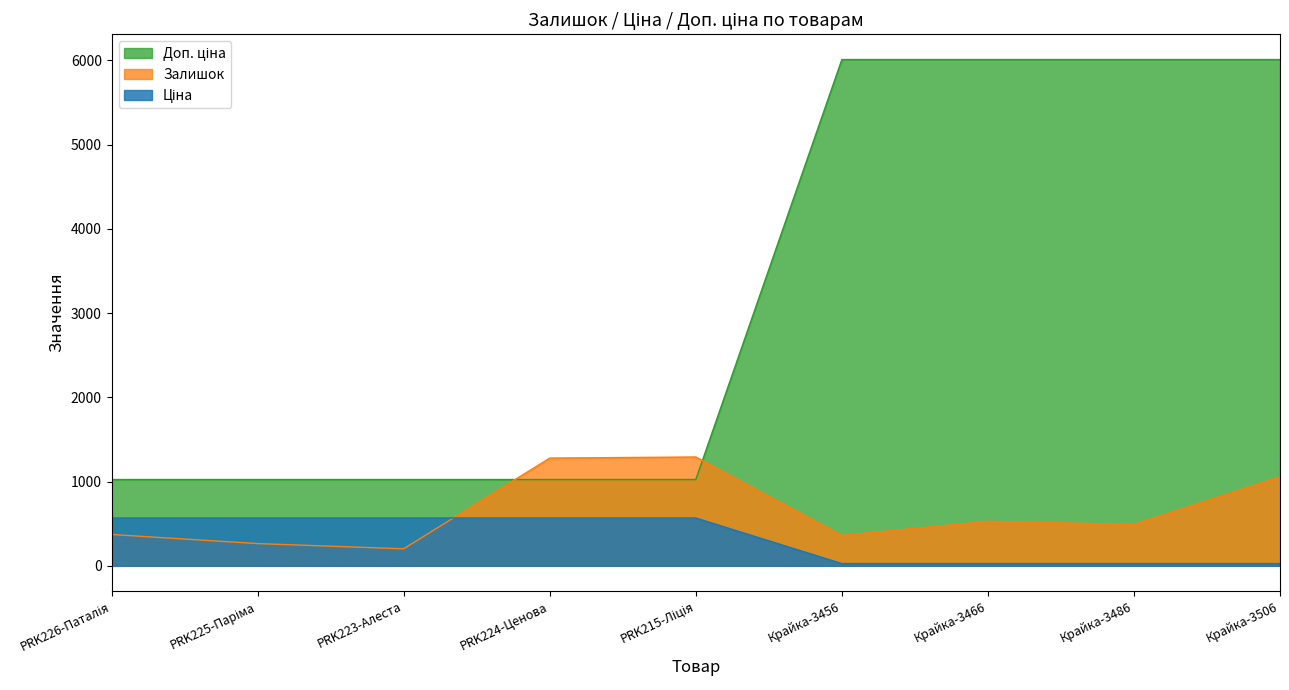

True or false: Ціна and Доп. ціна intersect in this chart.

False